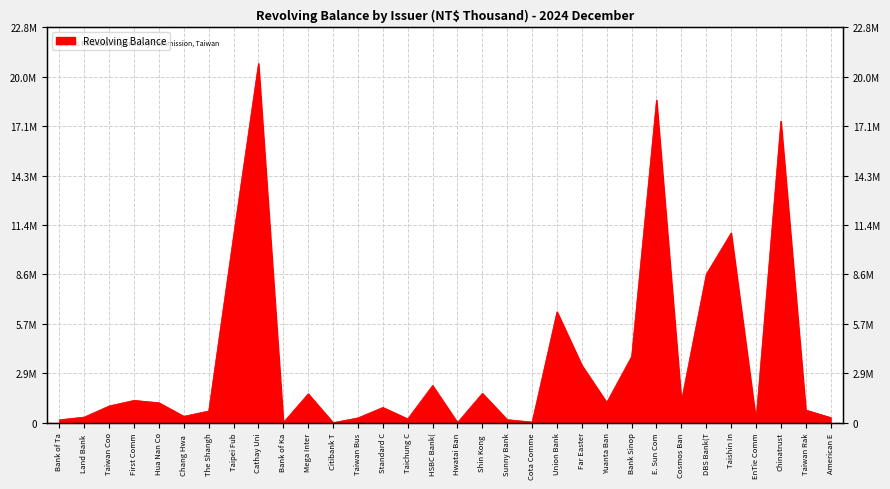

What is the greatest value displayed?

20736892